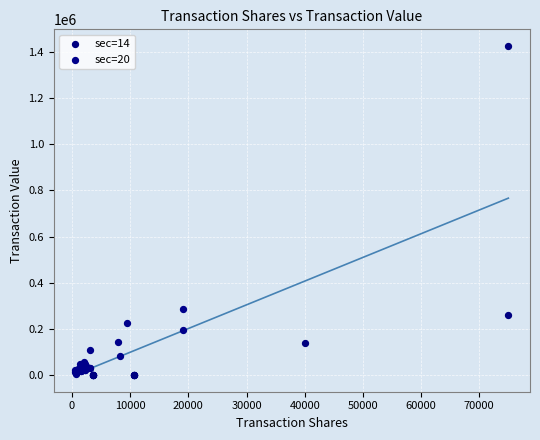

Which series contains the highest Y value?

sec=14